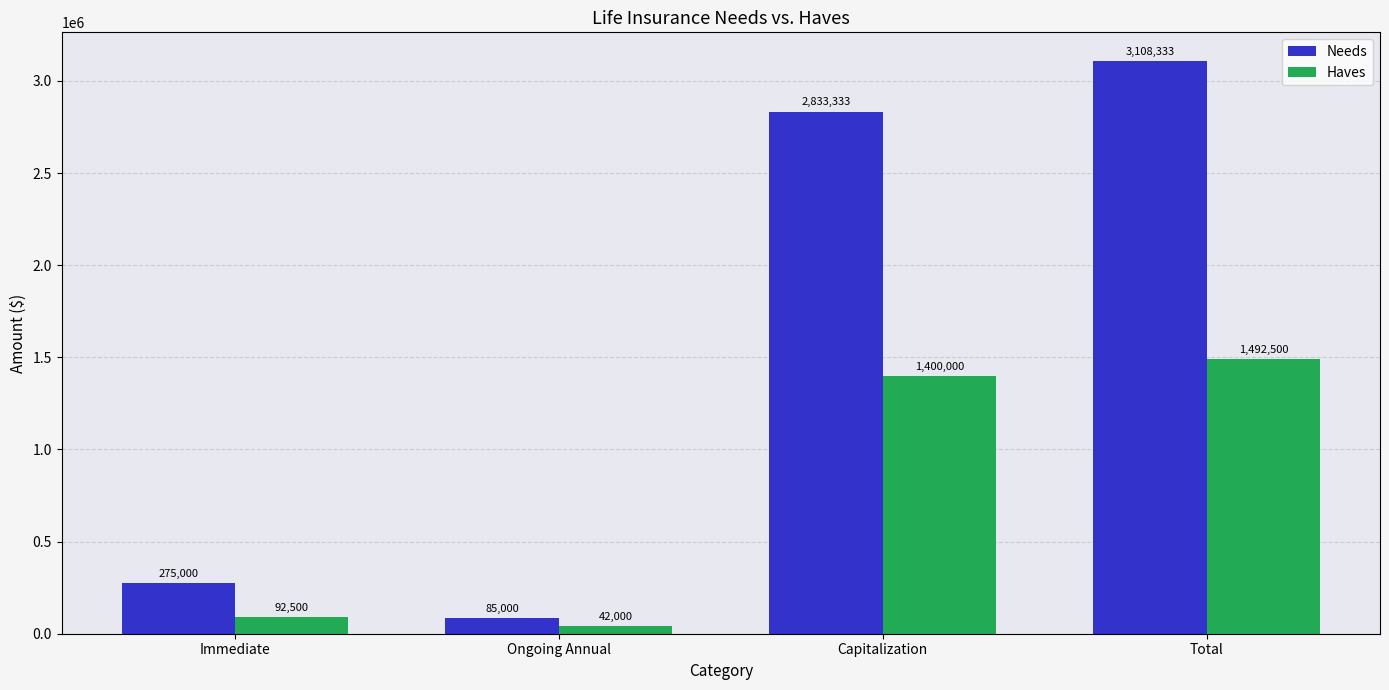

Is it true that Needs equals 3690575 at Capitalization?

False